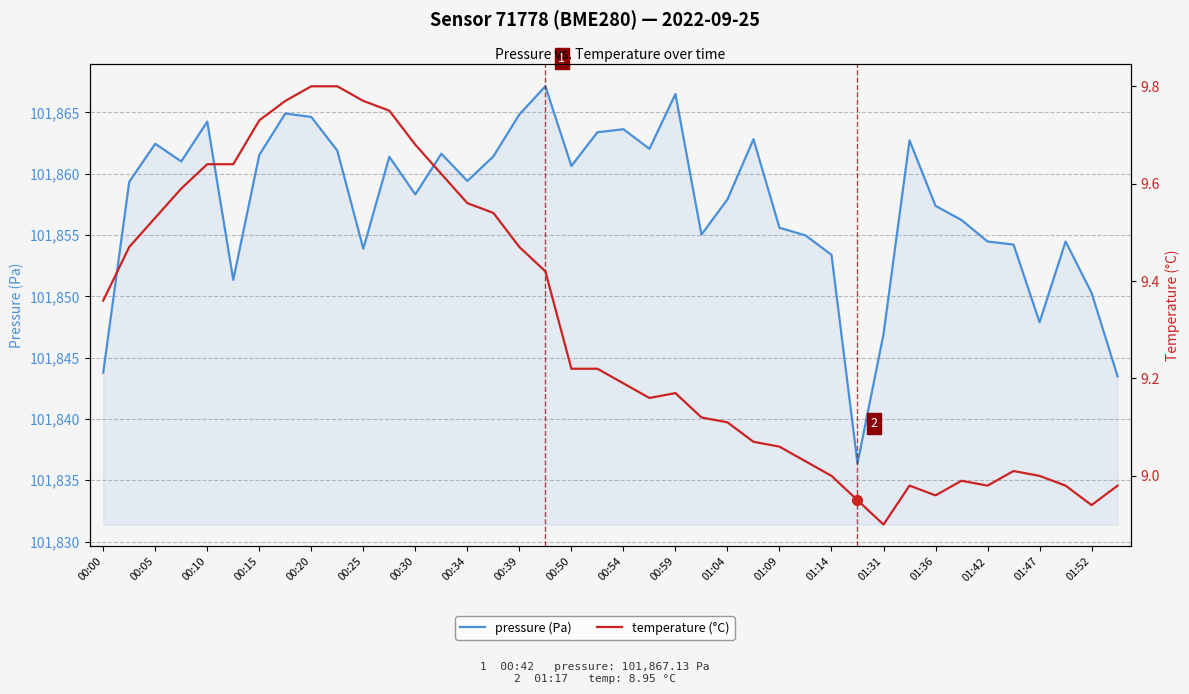

At which category does temperature (°C) reach its first local peak?

00:59